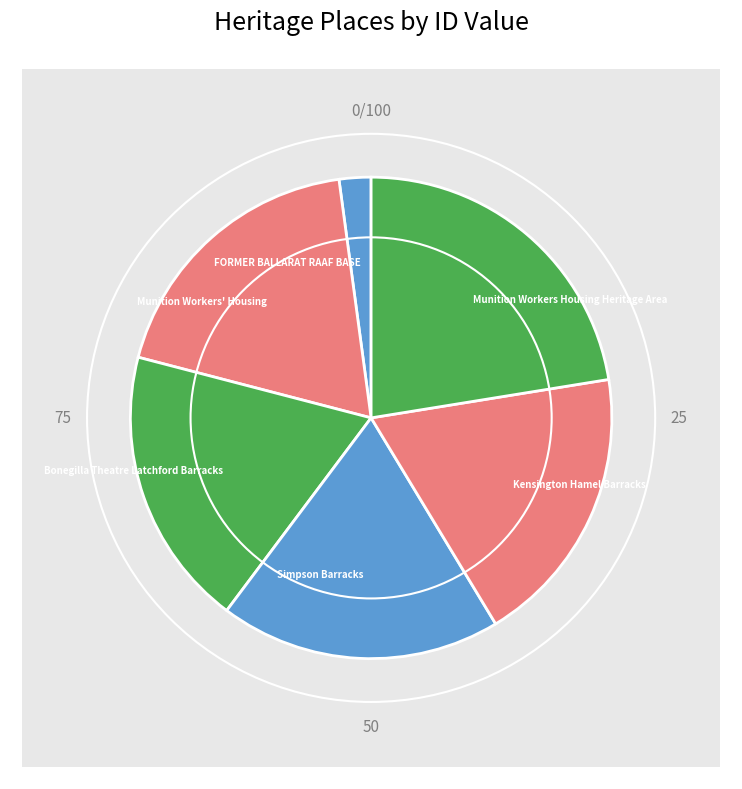

What percentage is the Simpson Barracks slice, to the nearest percent?

19%